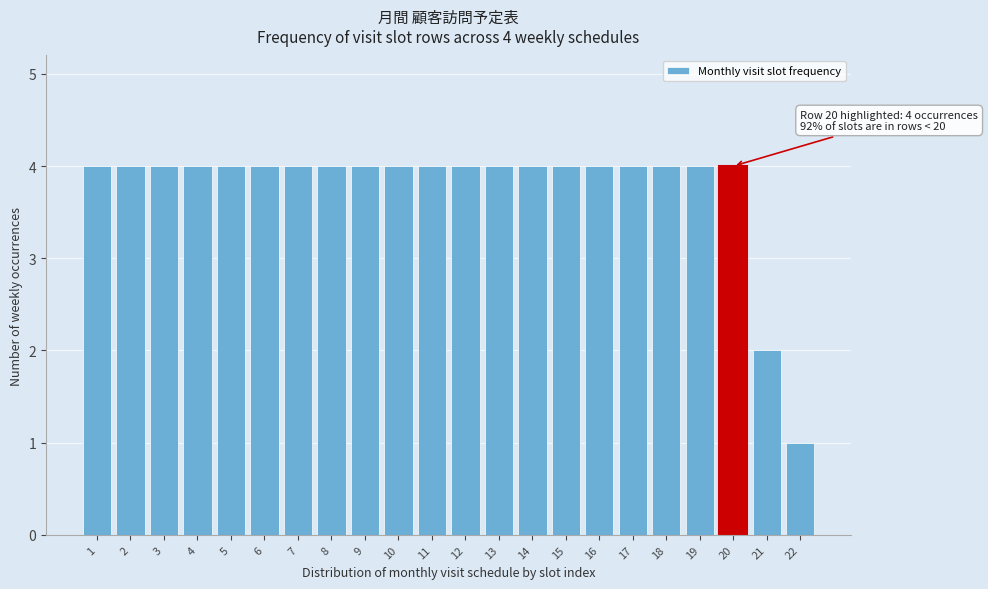

Reading left to right, list all the values displayed in this chart.

1=4	2=4	3=4	4=4	5=4	6=4	7=4	8=4	9=4	10=4	11=4	12=4	13=4	14=4	15=4	16=4	17=4	18=4	19=4	20=4	21=2	22=1